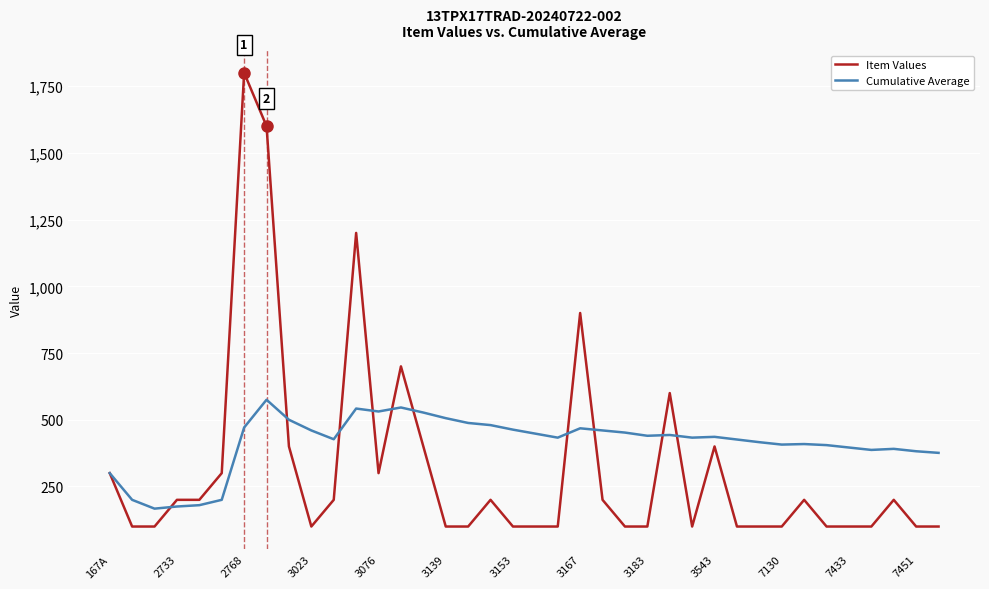

Which series has the widest spread of values?

Item Values